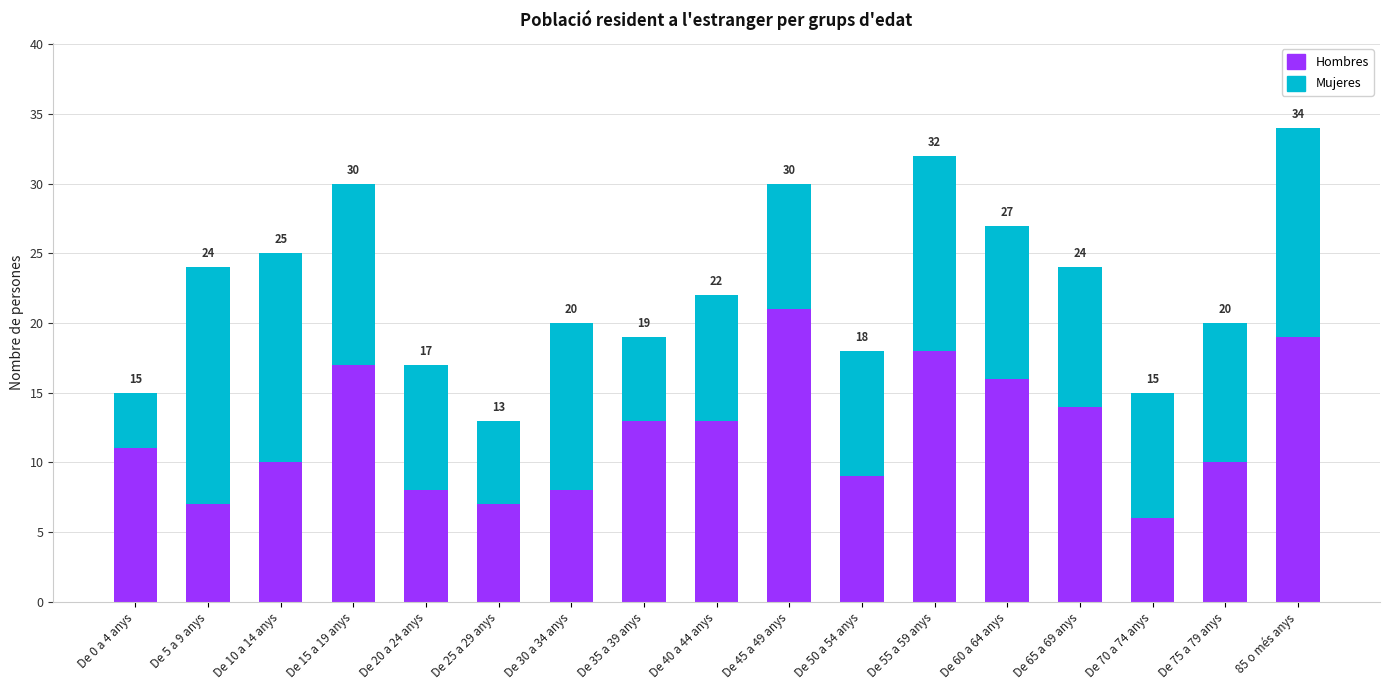

Which has a higher value, De 55 a 59 anys or De 35 a 39 anys?

De 55 a 59 anys